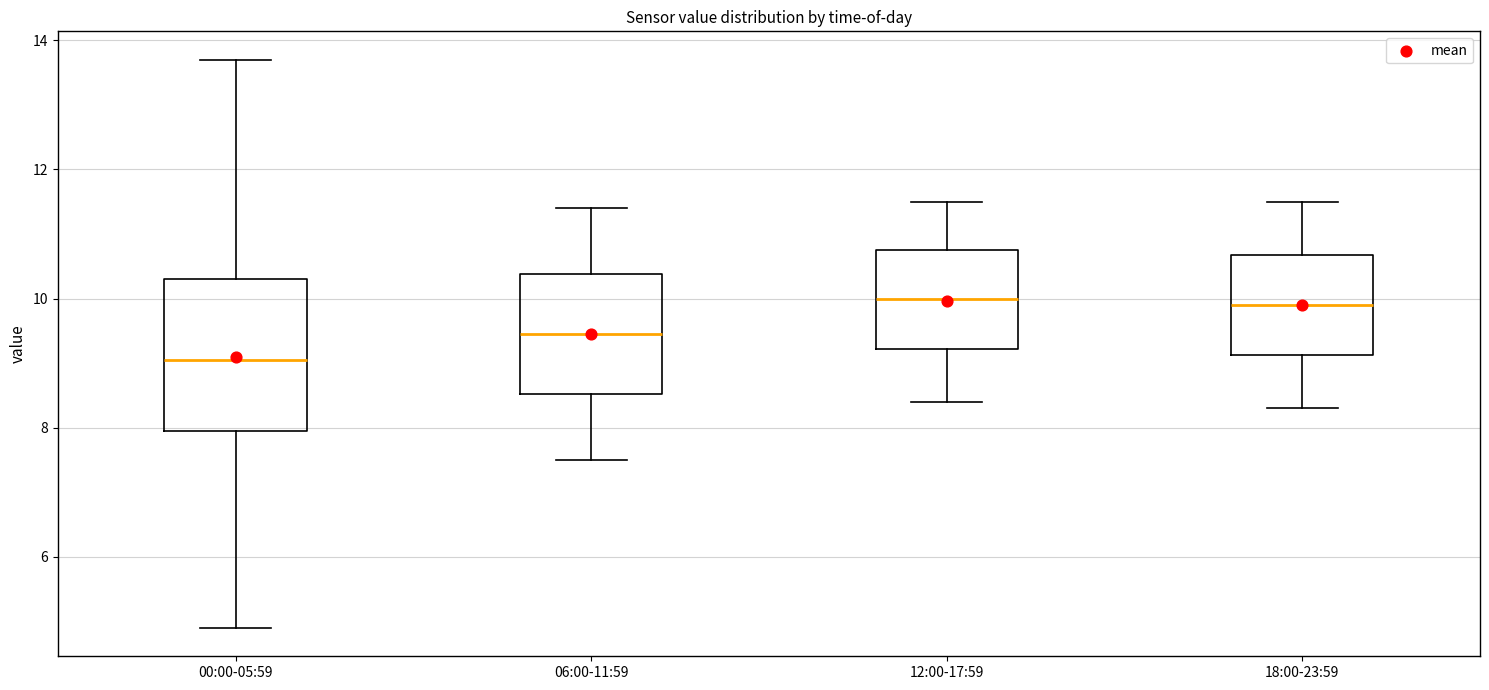

Reading left to right, read every box against the y-axis: the position of its median line, the range the box covers, and the ends of its whiskers. The values are not printed on the chart, so give them approximately, as read against the axis.

00:00-05:59: median 9.0, box 8.0 to 10.4, whiskers 5.0 to 13.8
06:00-11:59: median 9.4, box 8.6 to 10.4, whiskers 7.6 to 11.4
12:00-17:59: median 10.0, box 9.2 to 10.8, whiskers 8.4 to 11.6
18:00-23:59: median 10.0, box 9.2 to 10.6, whiskers 8.4 to 11.6